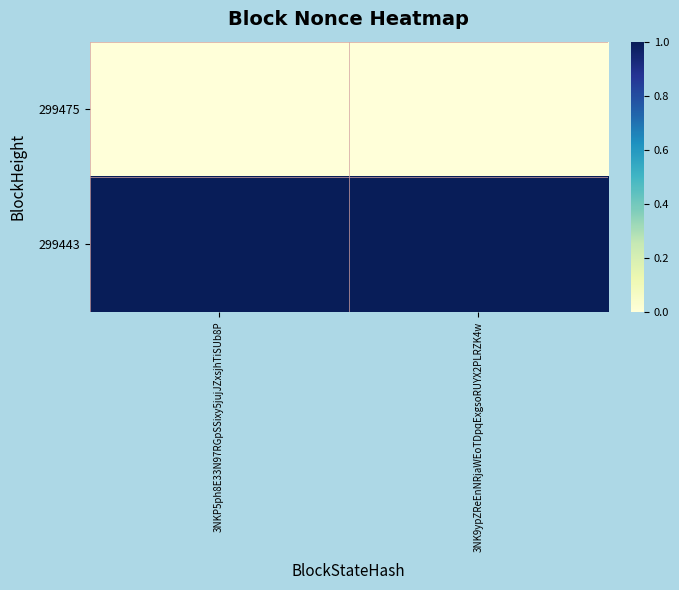

What is the total value across all series at 3NK9ypZReEnNRjaWEoTDpqExgsoRUYX2PLRZK4w?

1